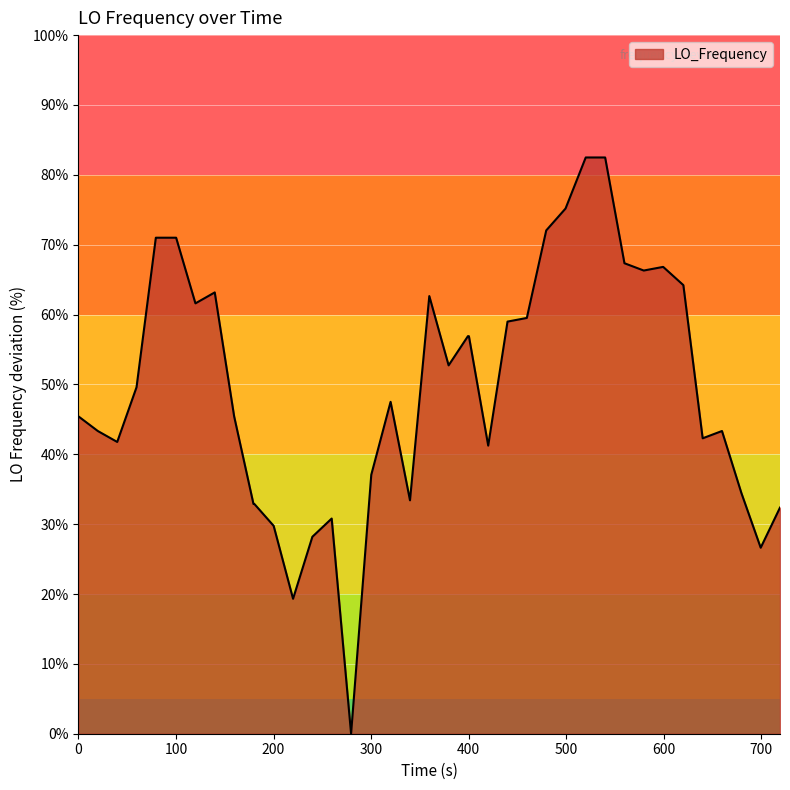

How many lines are shown in the chart?

1